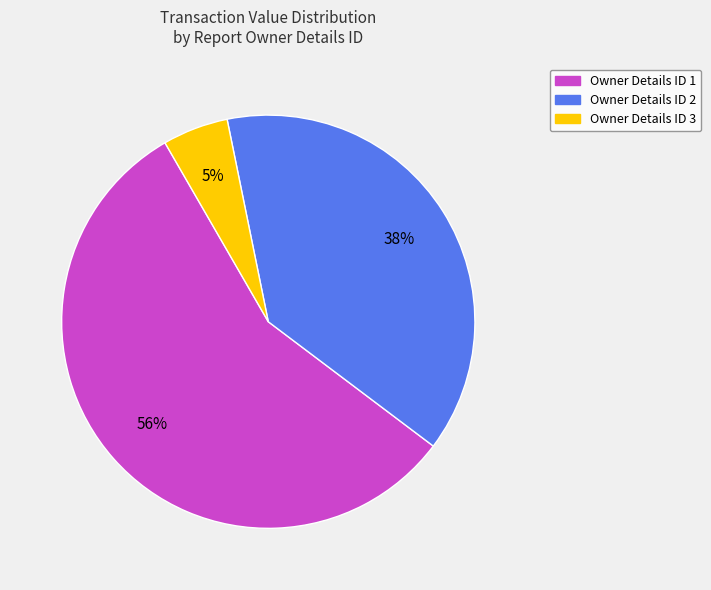

Is there any slice that represents more than half of the pie?

Yes